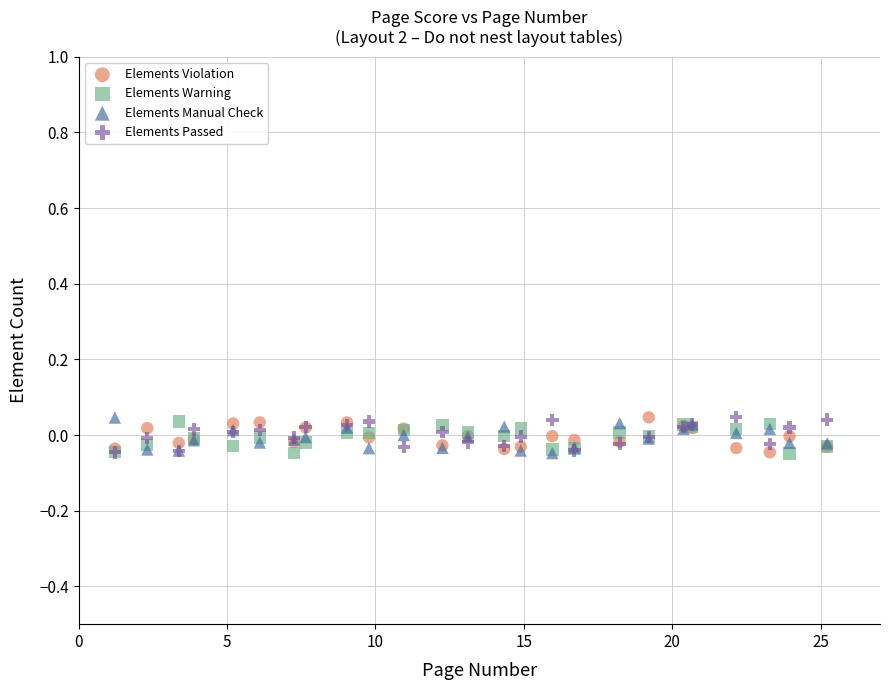

What are all the series names shown in the legend?

Elements Violation, Elements Warning, Elements Manual Check, Elements Passed